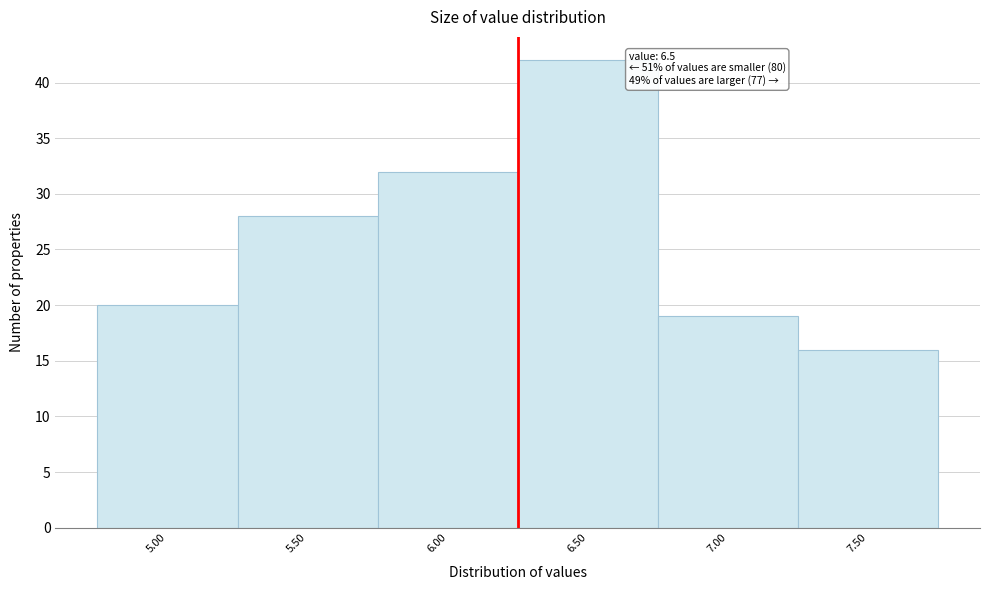

Reading left to right, what are all the values shown in this chart?

20	28	32	42	19	16